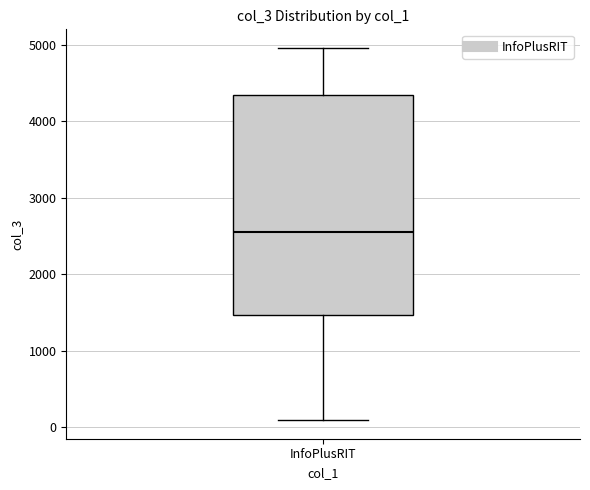

Transcribe this box plot: give where the median line is, the range the box spans, and where the two whiskers end, as read against the y-axis. The values are not printed on the chart, so give them approximately, as read against the axis.

median 2600, box 1500 to 4300, whiskers 100 to 5000